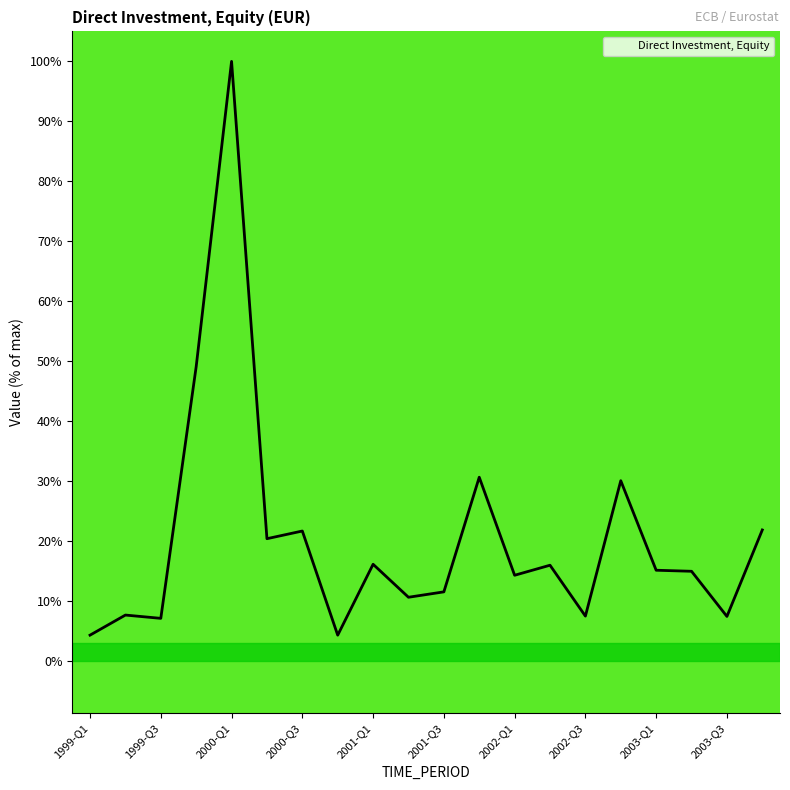

What is the maximum value shown in the chart?

100.0